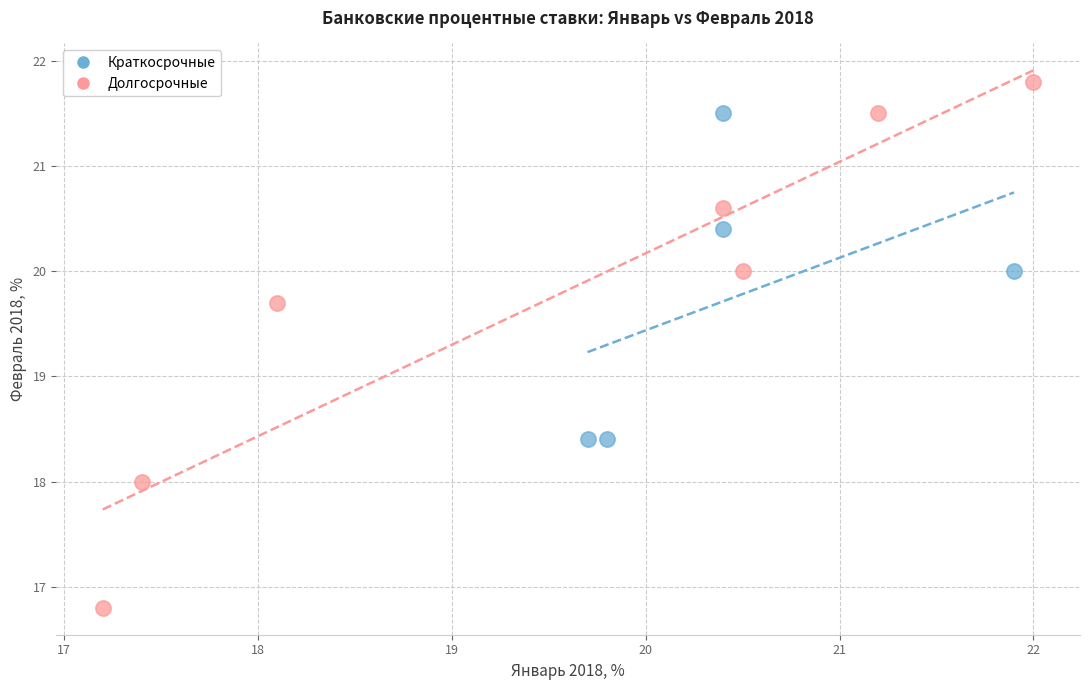

Which series contains the lowest Y value?

Долгосрочные